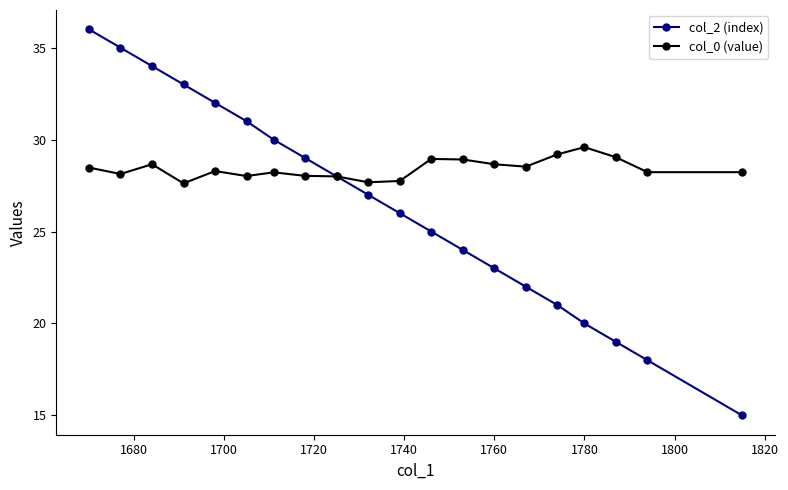

What is the minimum value shown in the chart?

15.0